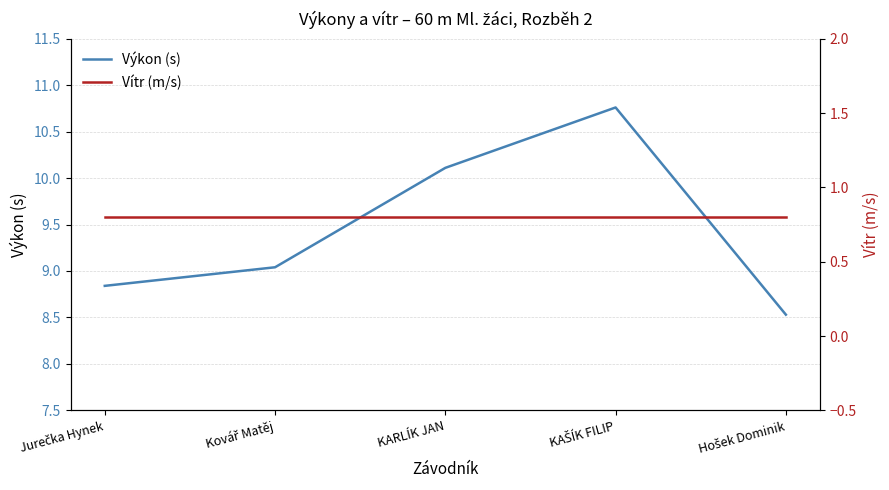

What position from the left is Hošek Dominik?

5